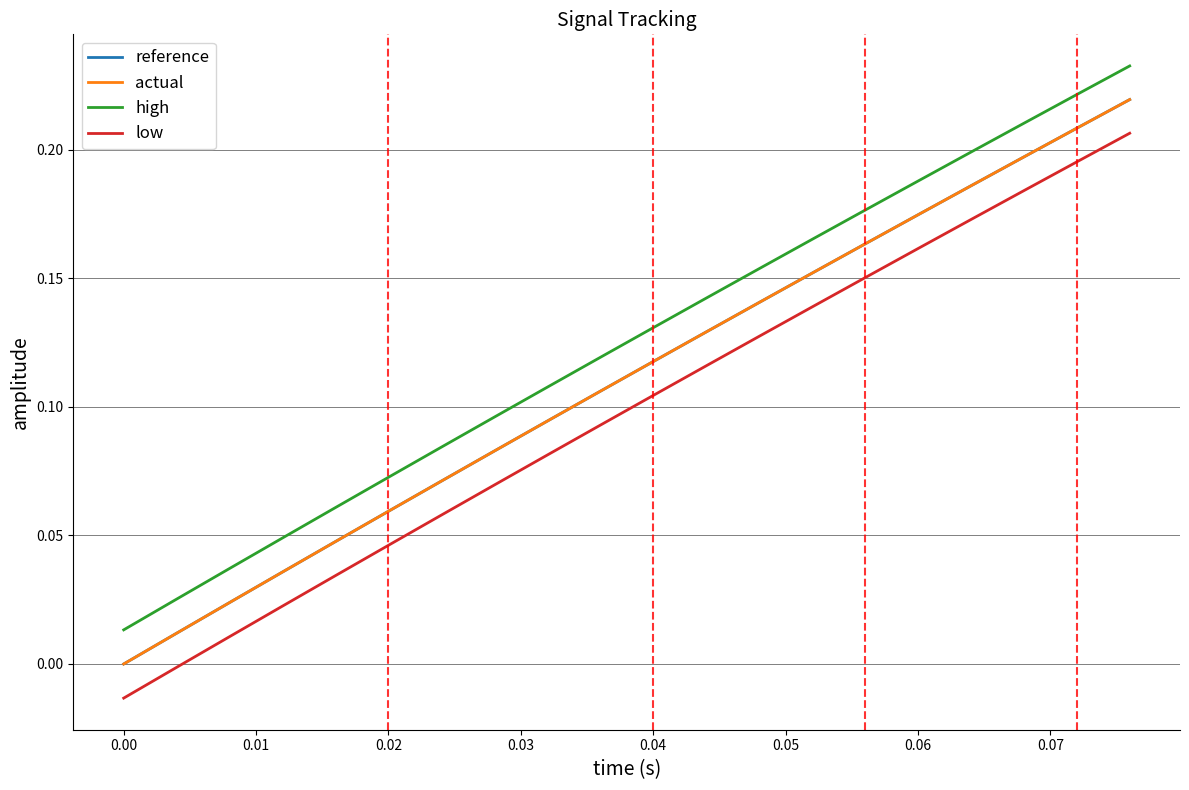

True or false: actual and high intersect in this chart.

False